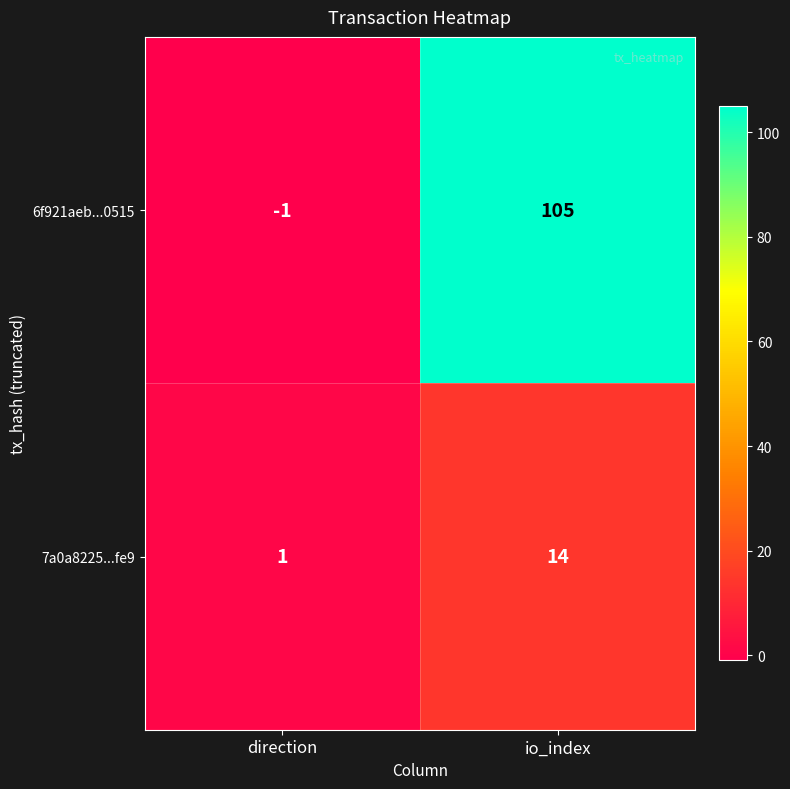

What is the sum of the 7a0a8225...fe9 values at direction and io_index?

15